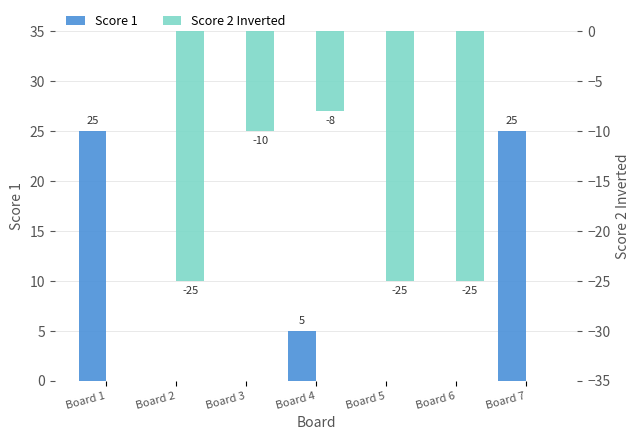

Does the chart contain any negative values?

Yes